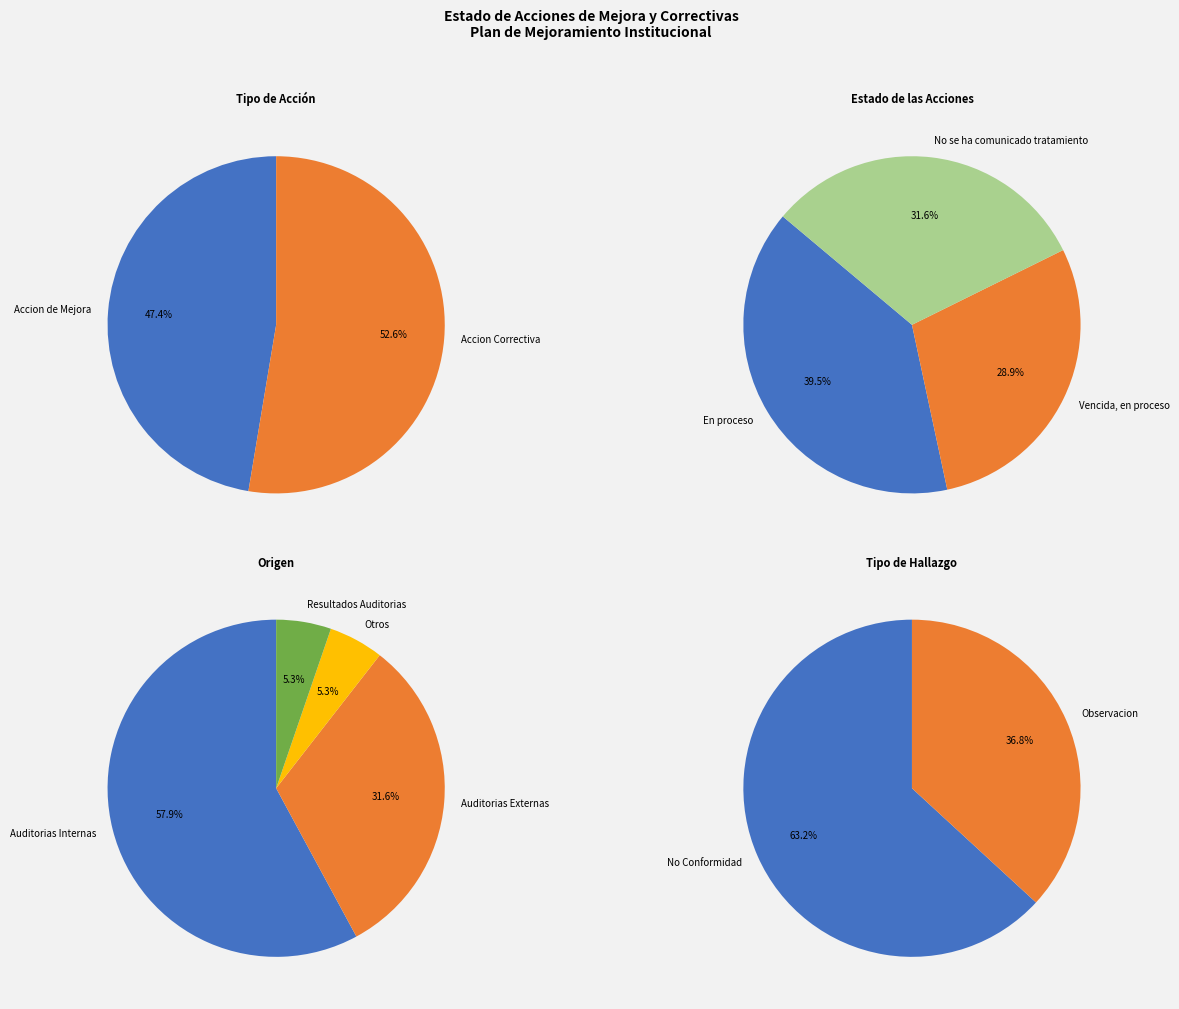

What is the change in value from Accion de Mejora to No se ha comunicado tratamiento?

-6